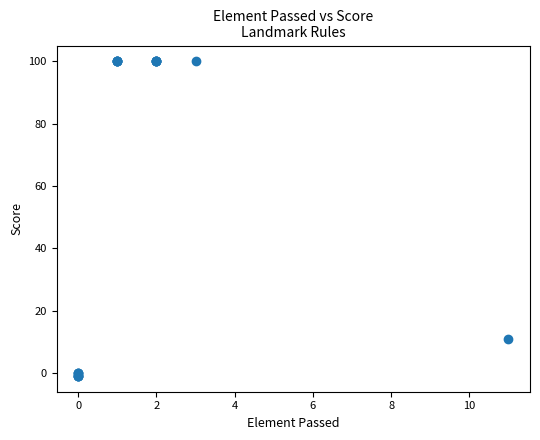

What Y value in the scatter plot is closest to 49?

11